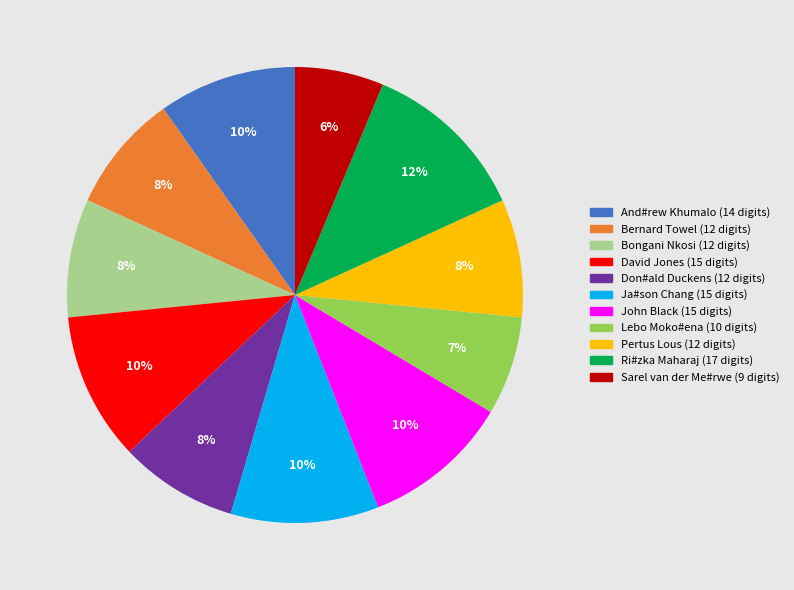

Which category has the smallest portion of the pie?

Sarel van der Me#rwe